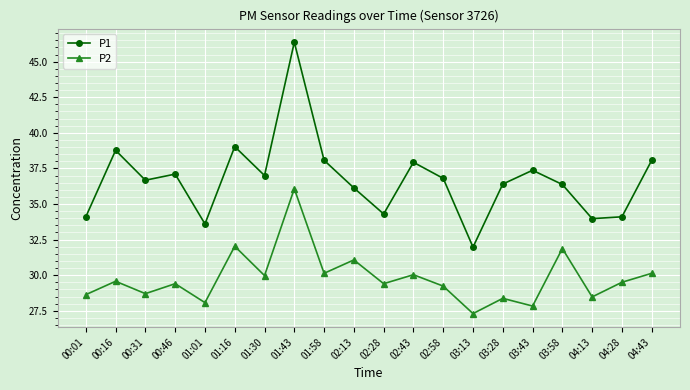

Which series changed the most between 01:30 and 03:43?

P2